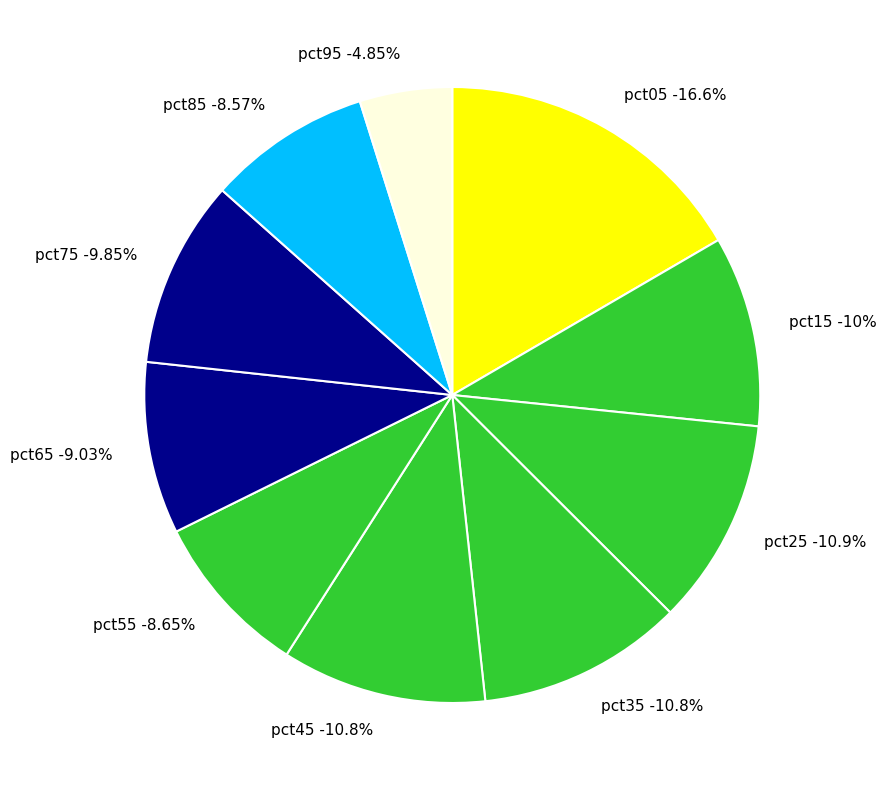

To the nearest percent, what is the difference between the largest and smallest slice percentages?

12%